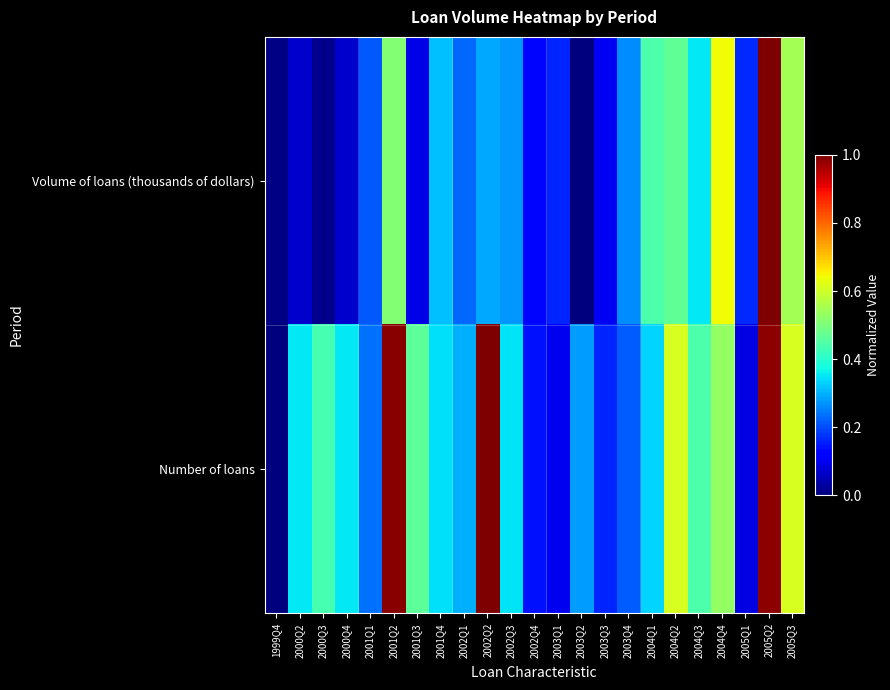

Which has a higher value, 1999Q4 or 2004Q2?

2004Q2